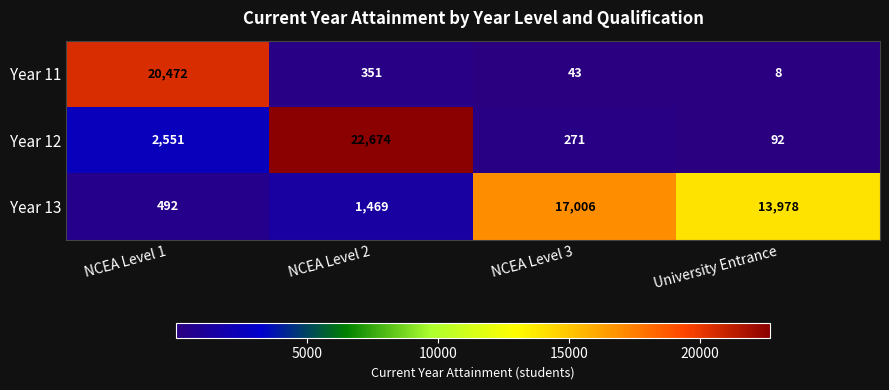

At which category is the sum across all series the highest?

NCEA Level 2